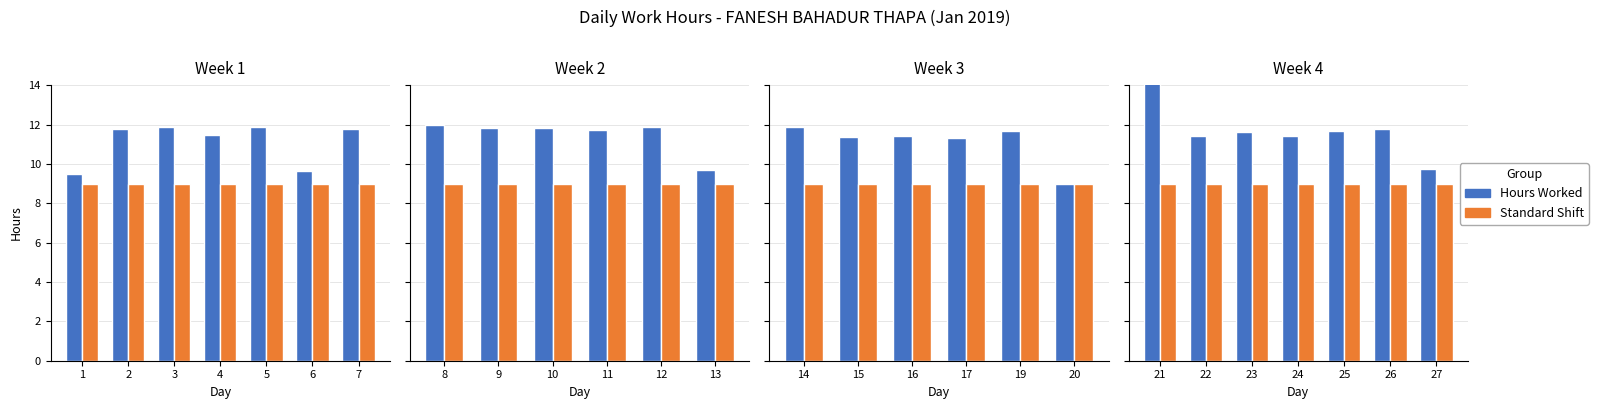

Which series changed the most between 21 and 27?

Hours Worked